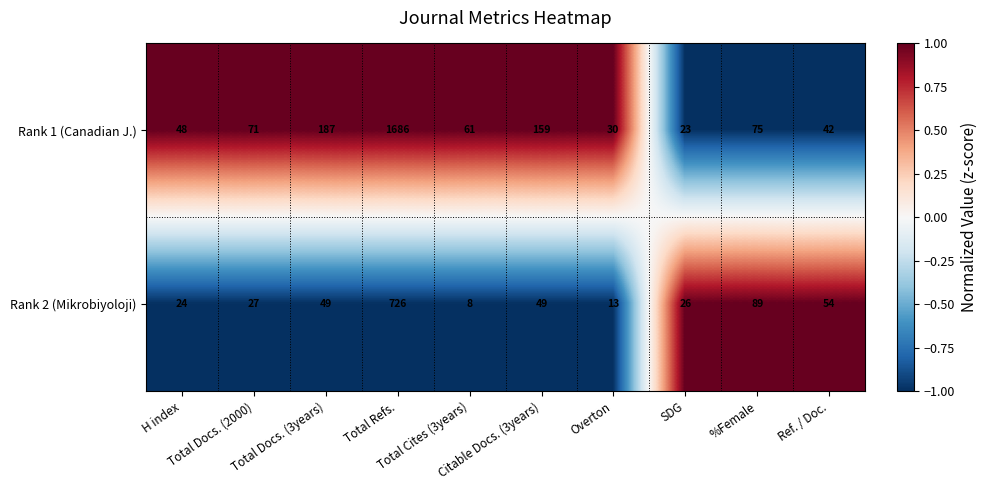

List the series in order of their overall mean, lowest first.

Rank 2 (Mikrobiyoloji), Rank 1 (Canadian J.)